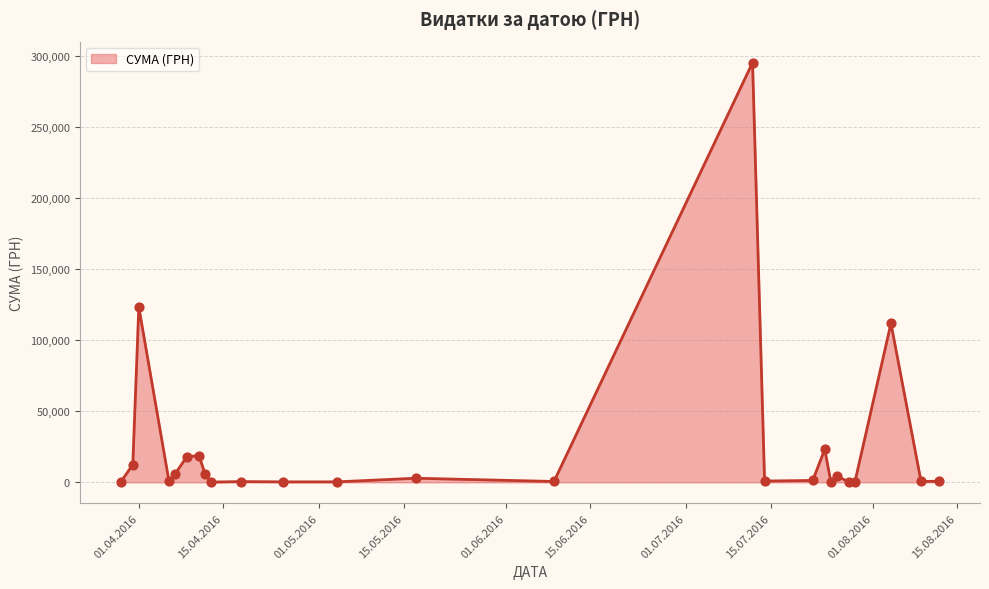

What is the difference between the maximum and minimum values?

295540.8